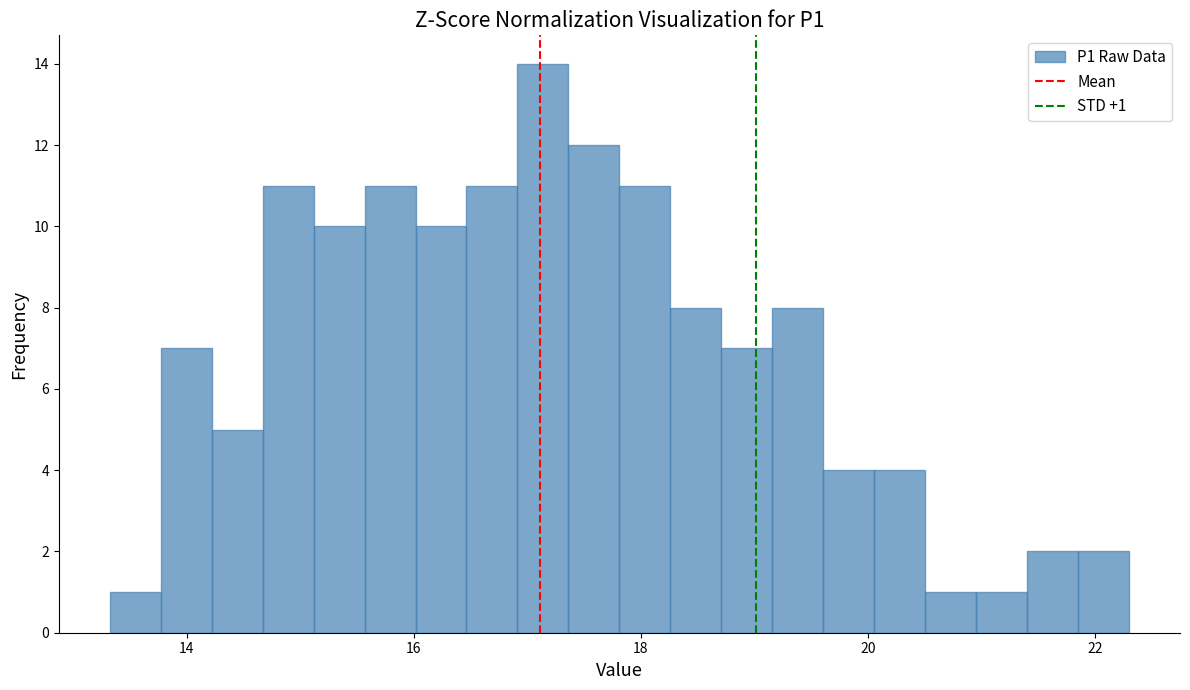

Read against the x-axis, roughly where is the centre of the tallest bar?

17.2